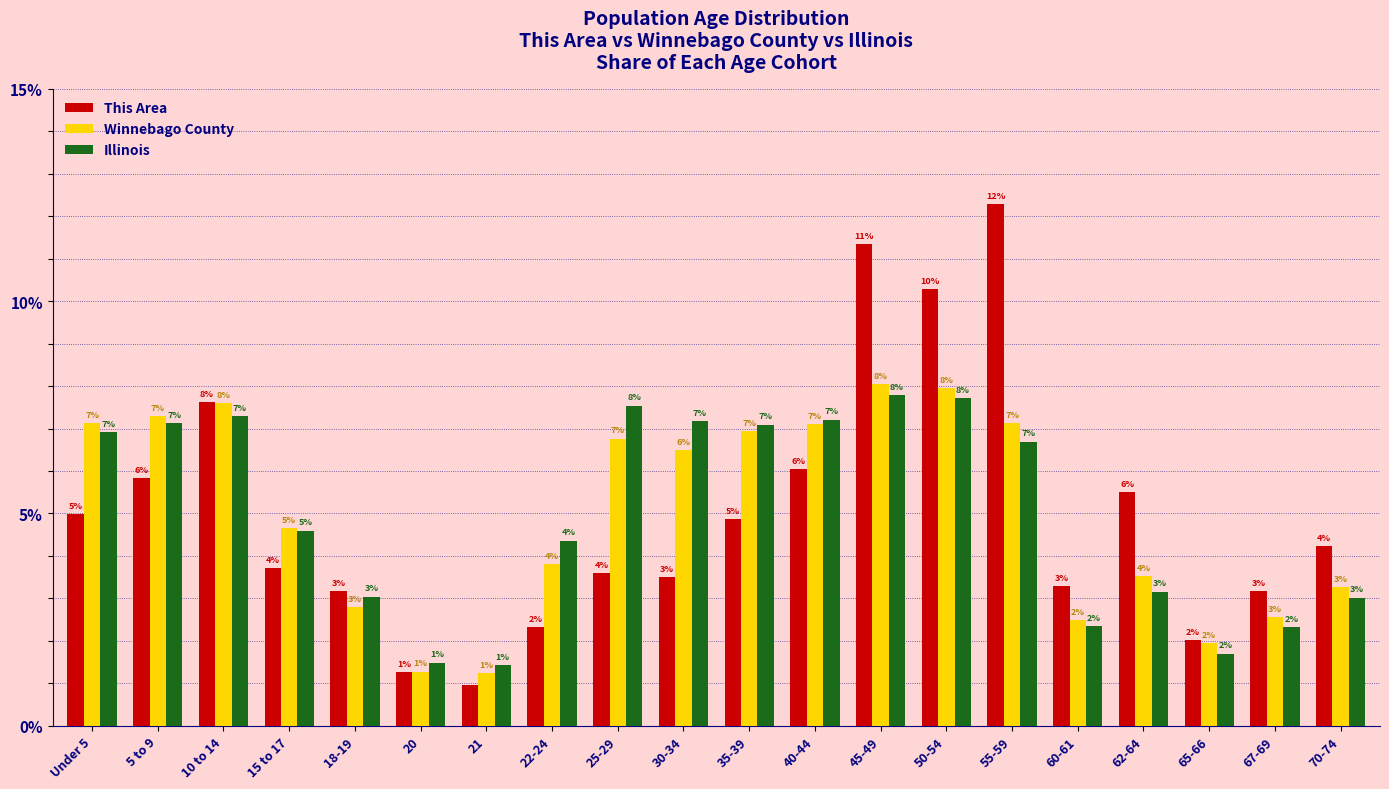

Which series has the largest range (max minus min)?

This Area